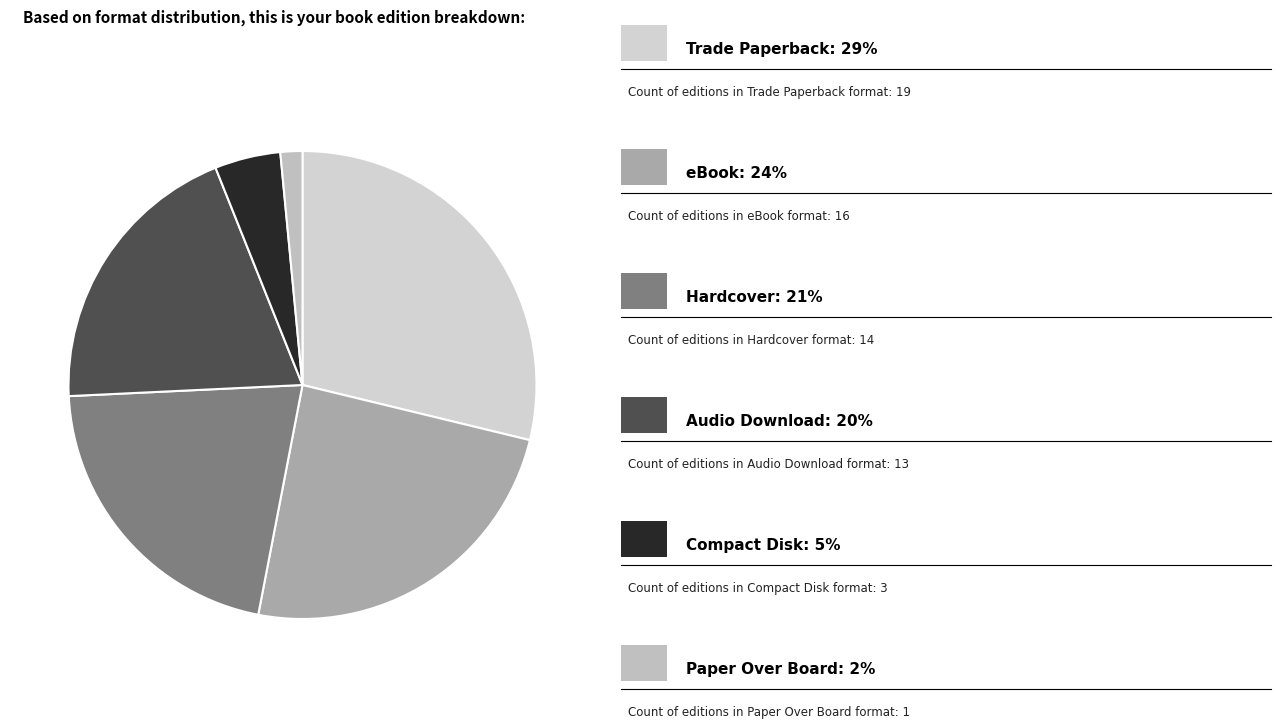

Count the number of slices in the pie.

6